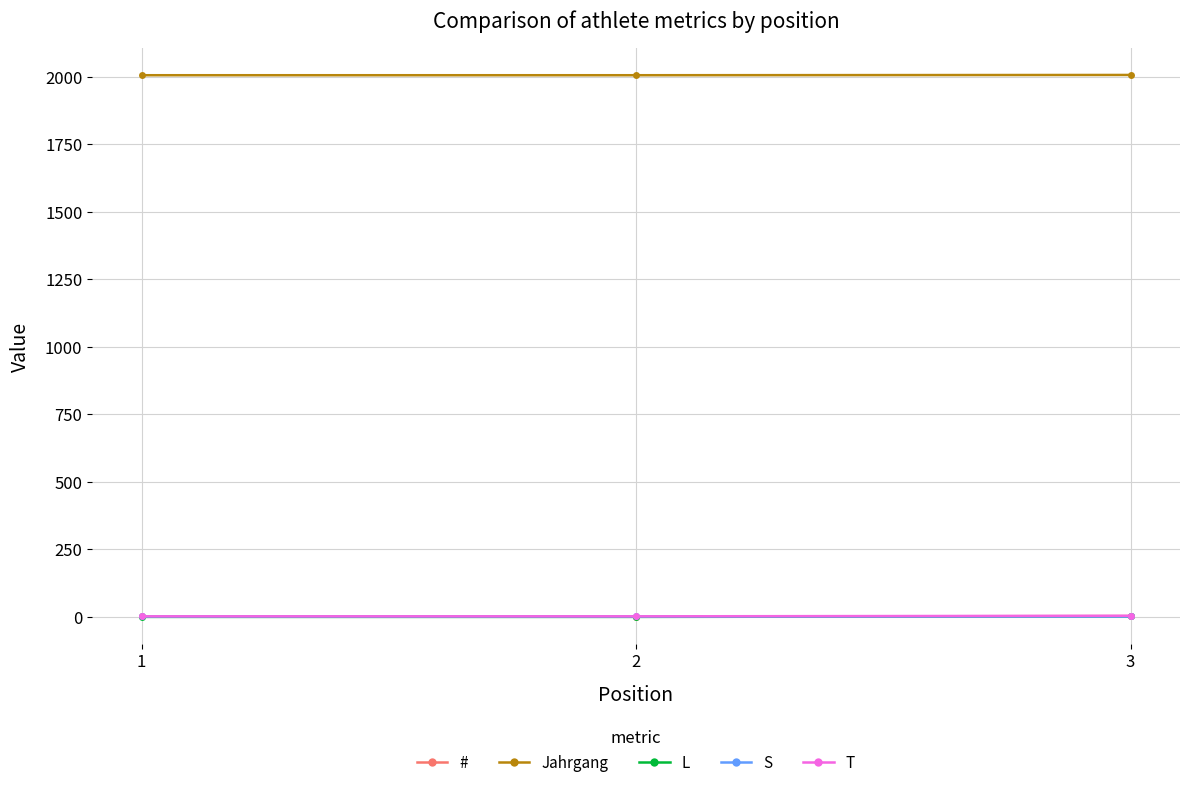

What is the minimum value for Jahrgang?

2005